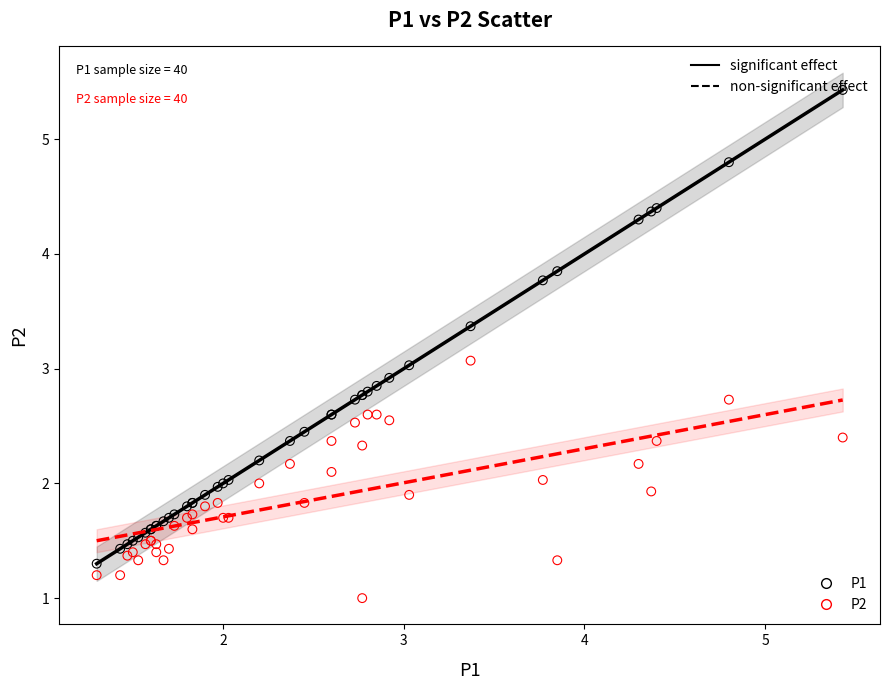

Which series contains the highest Y value?

P1